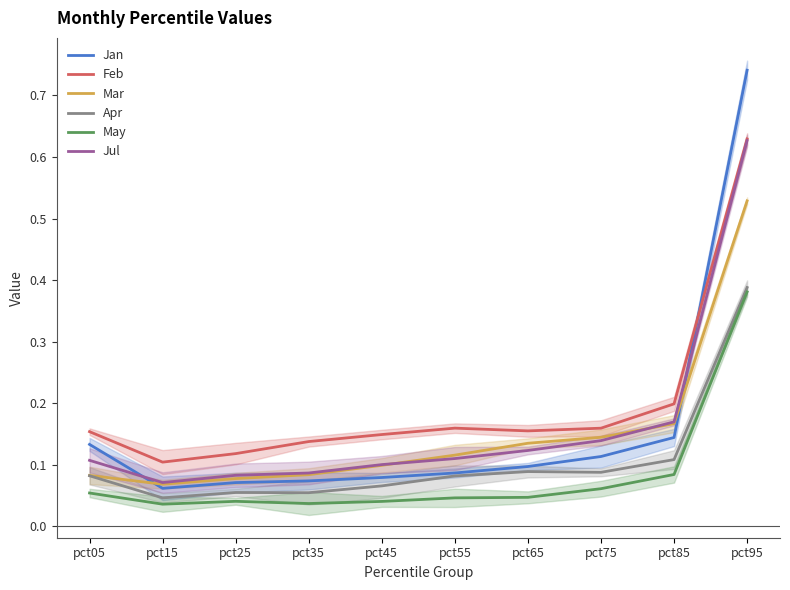

True or false: Jul has a value of 0.1 at pct75.

True